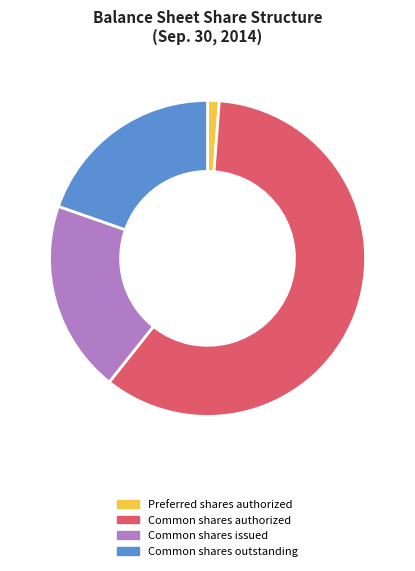

Which has a higher value, Common shares authorized or Common shares issued?

Common shares authorized